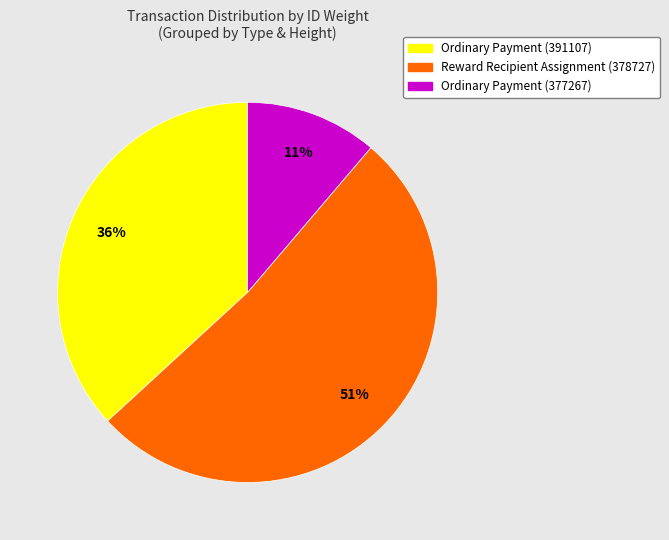

How much of the chart is everything except Reward Recipient Assignment (378727)?

48.1%